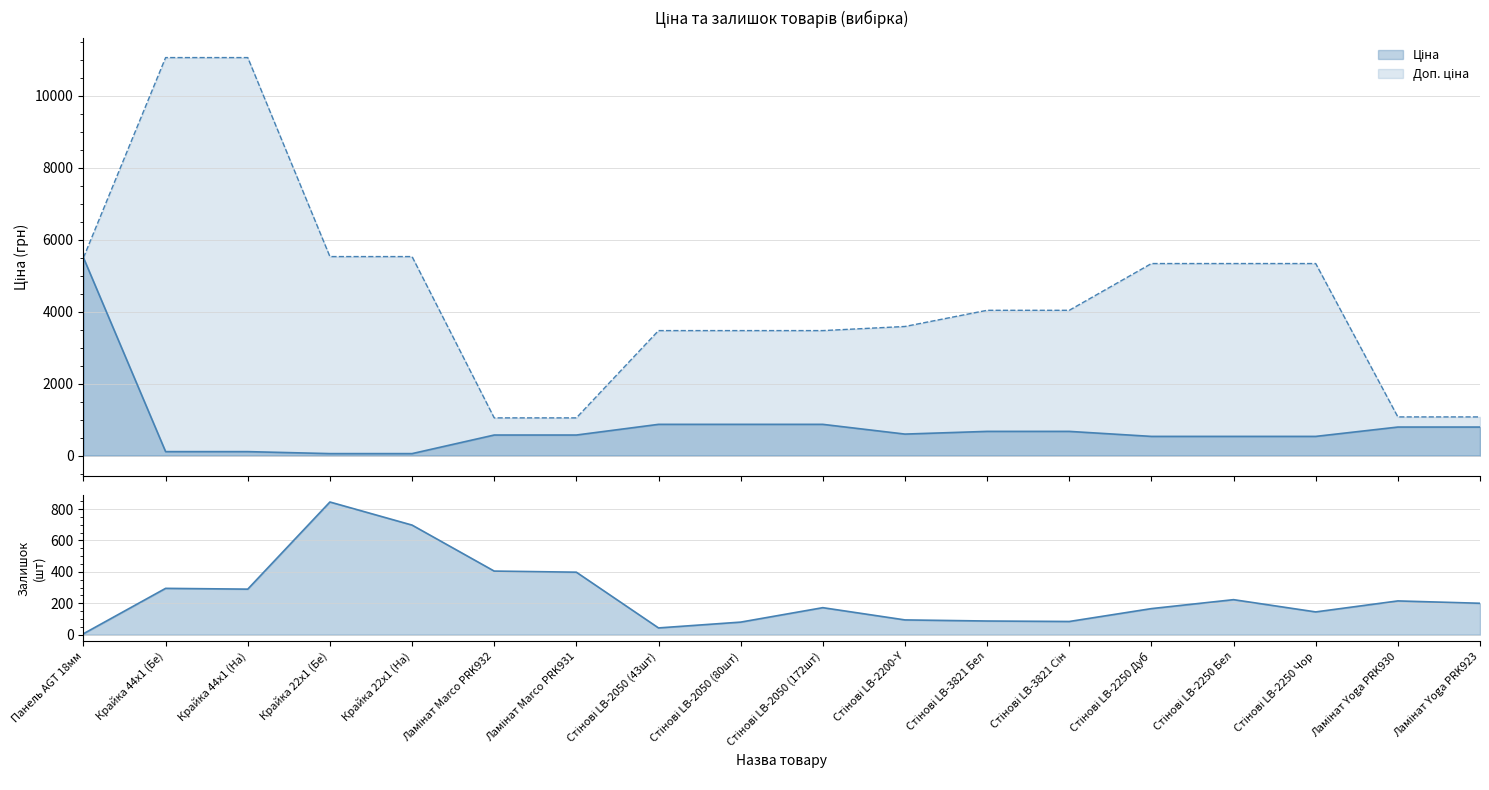

Which label corresponds to the largest value in the chart?

Крайка 44x1 (Бе)